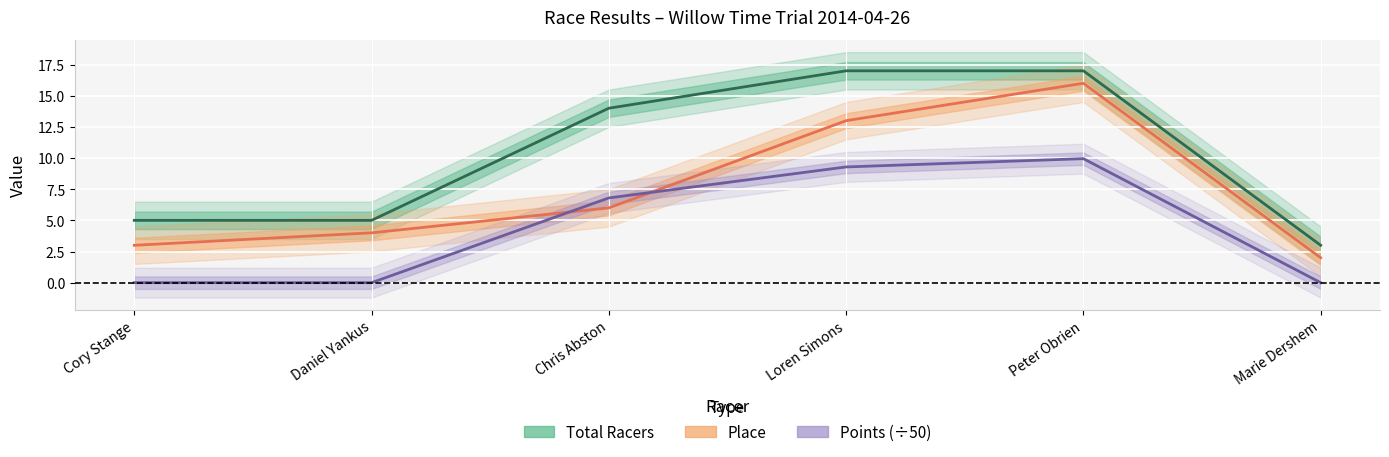

Read the Total Racers value at Chris Abston.

14.0